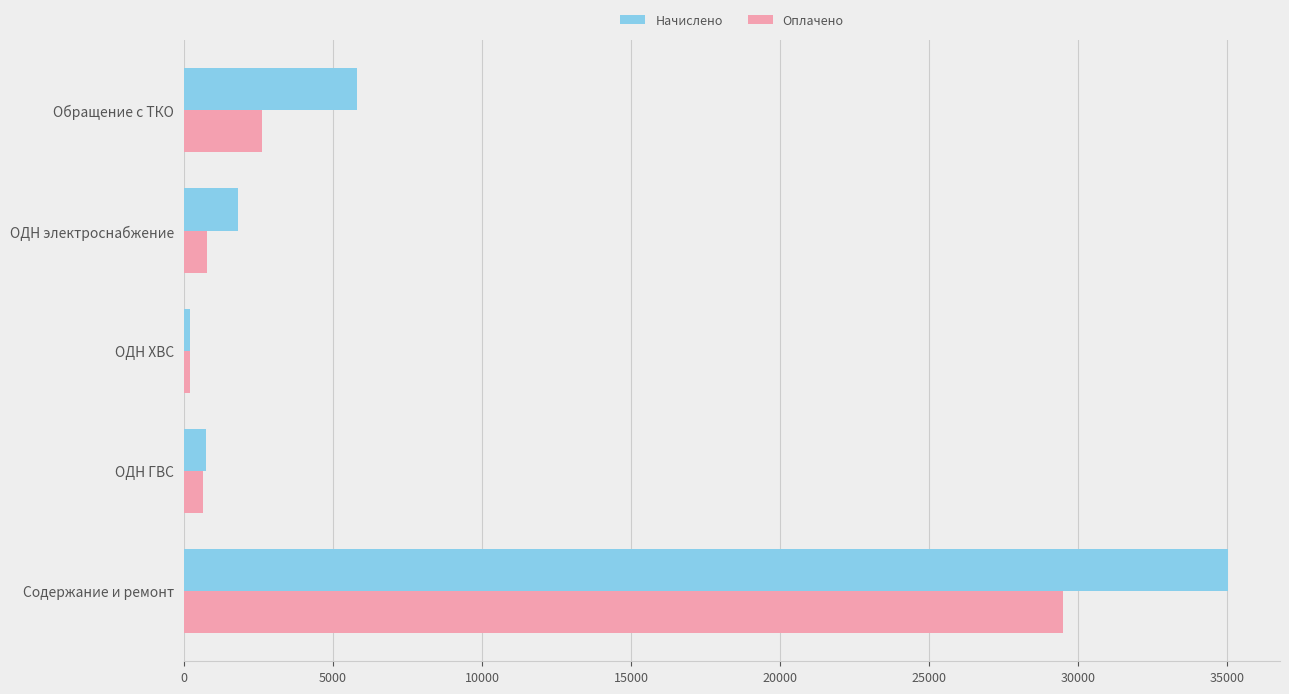

Count the number of categories in the chart.

5